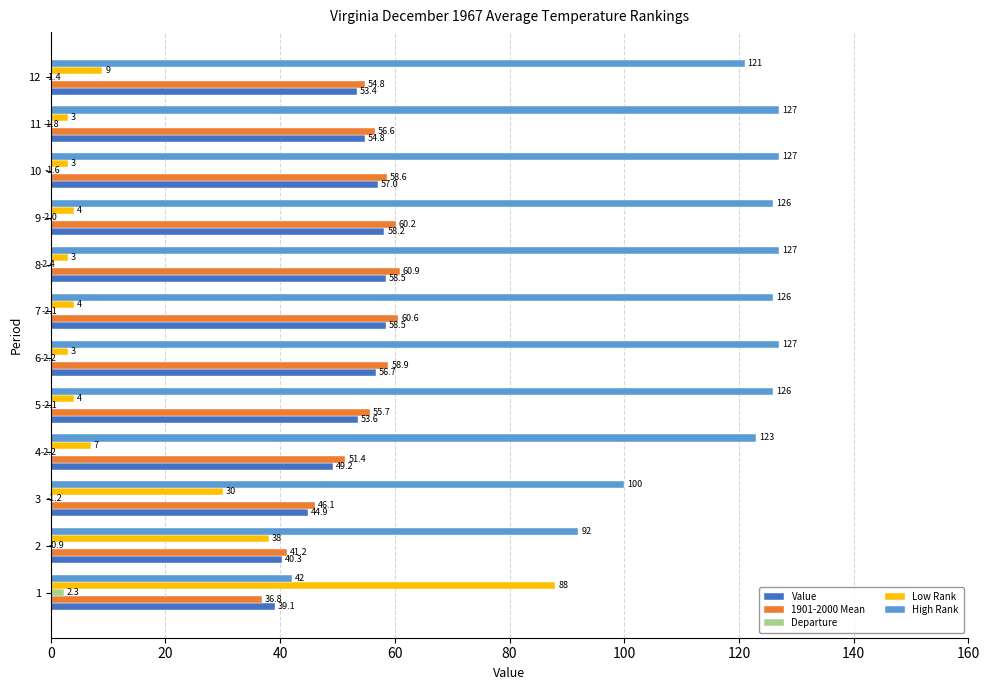

What is the lowest value of the Low Rank series?

3.0